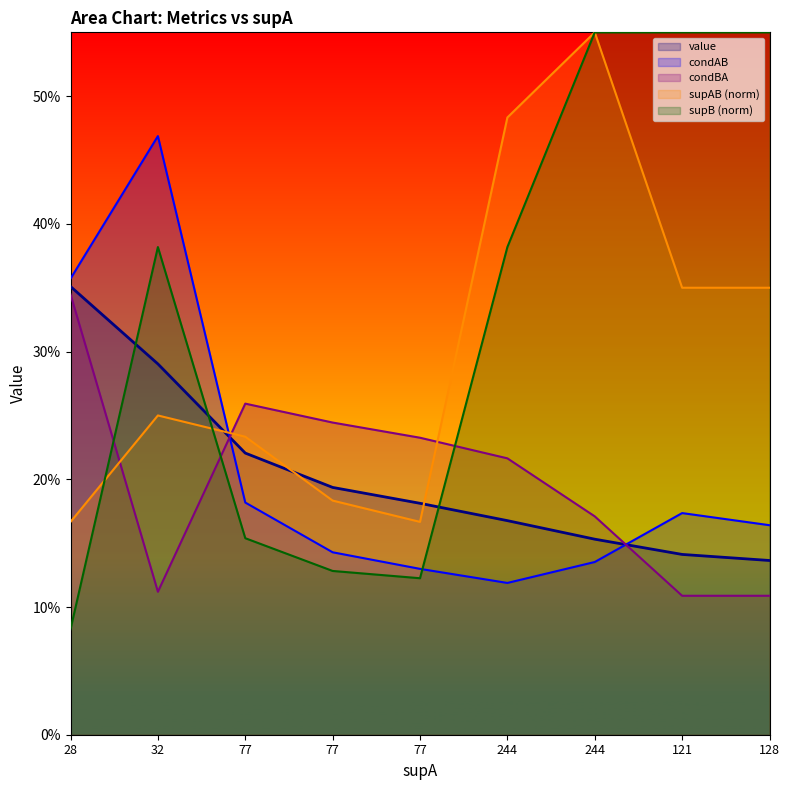

What is the greatest value displayed?

0.6